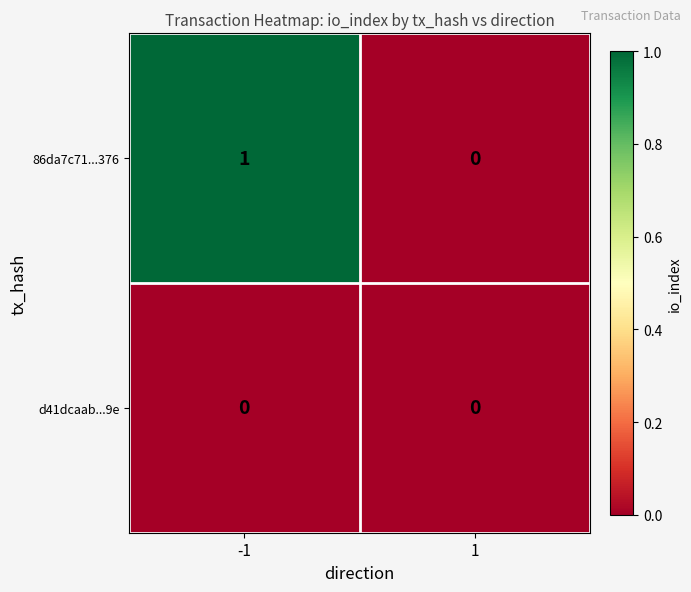

True or false: 86da7c71...376 has a value of 1 at -1.

True